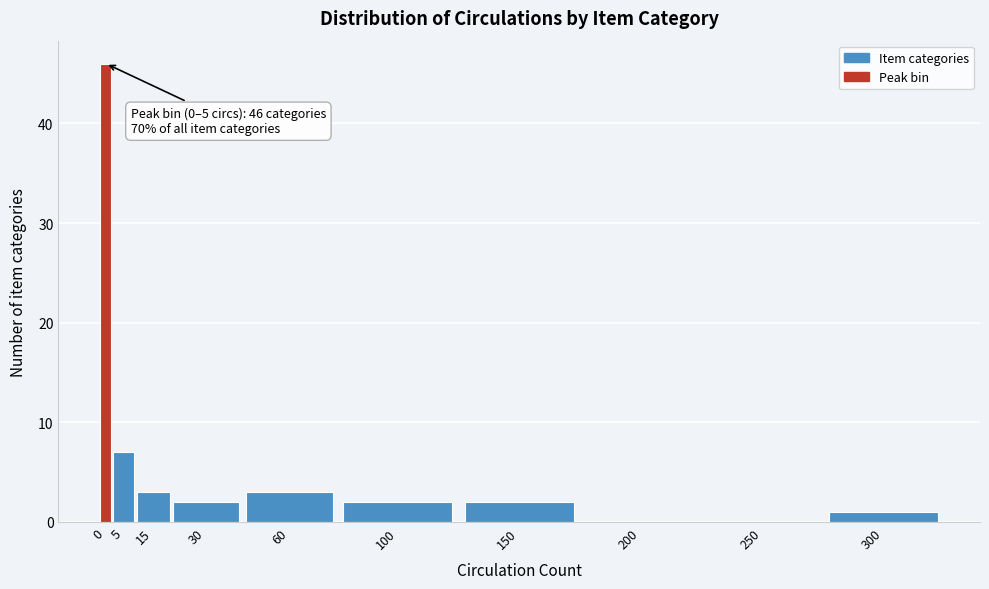

Reading left to right, extract all data points from this chart.

0=46	5=7	15=3	30=2	60=3	100=2	150=2	200=0	250=0	300=1